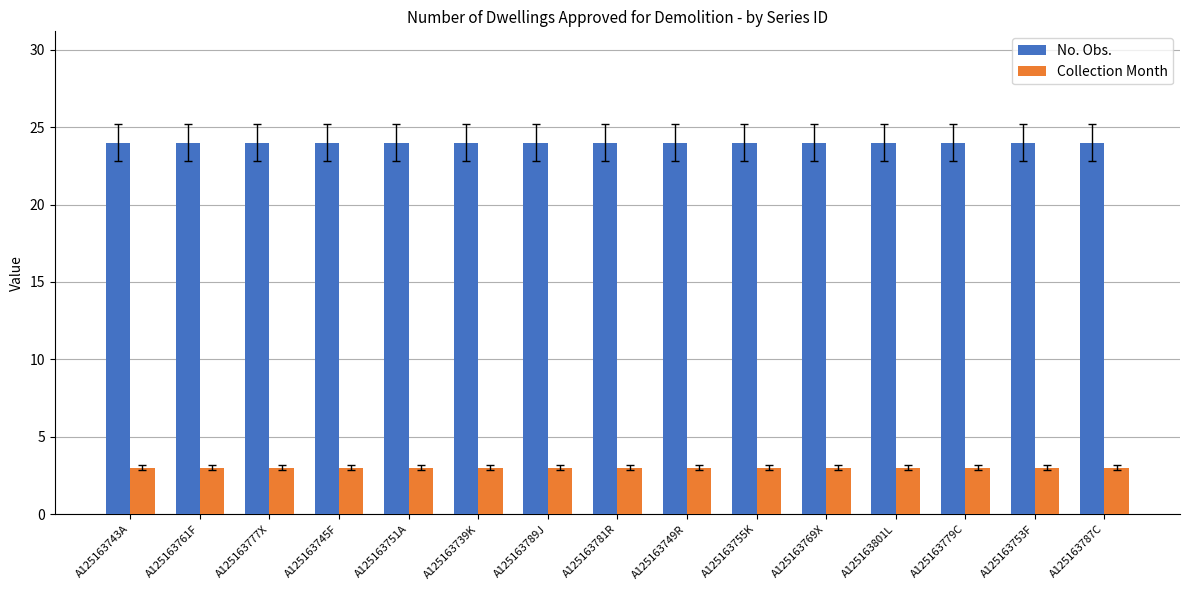

What is the maximum value shown in the chart?

24